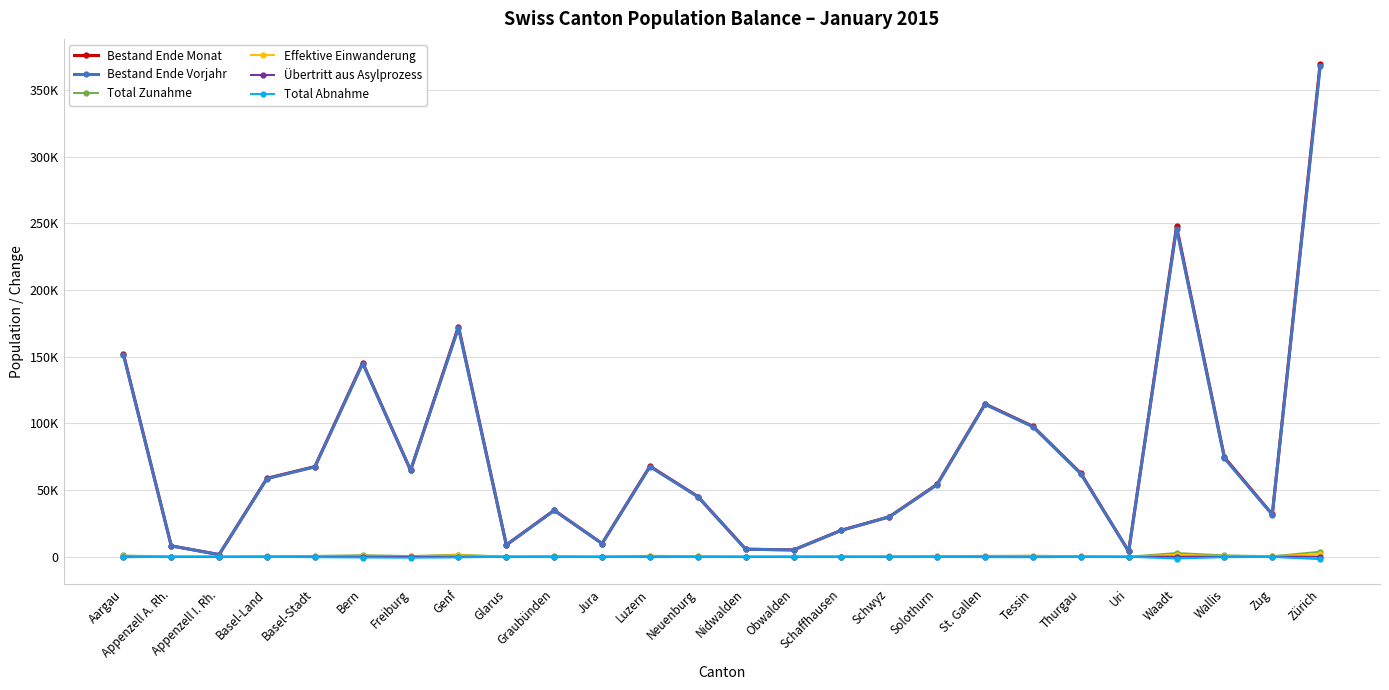

Between Tessin and Zug, which series saw the biggest shift?

Bestand Ende Monat